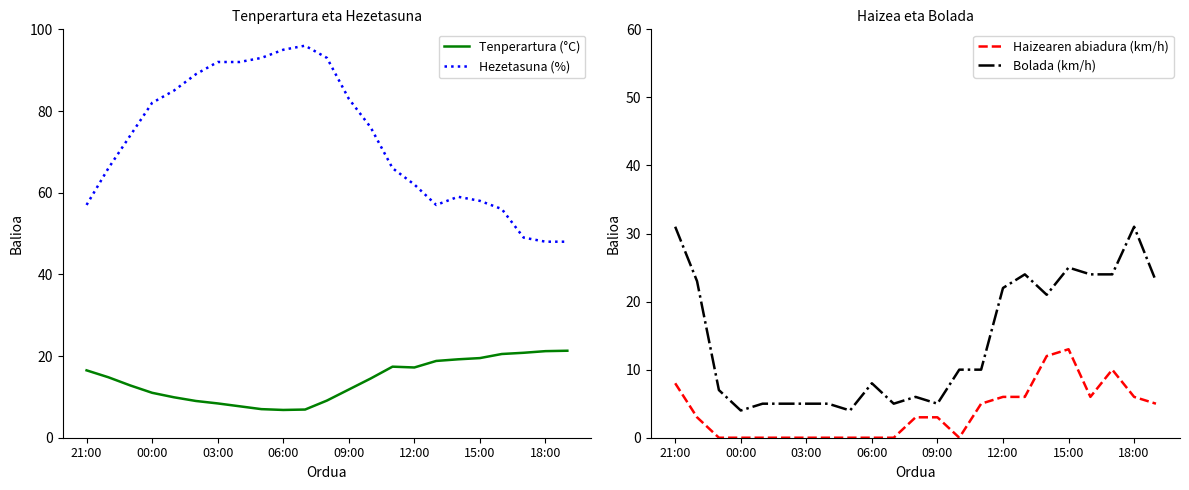

What is the lowest value of the Tenperartura (°C) series?

6.8